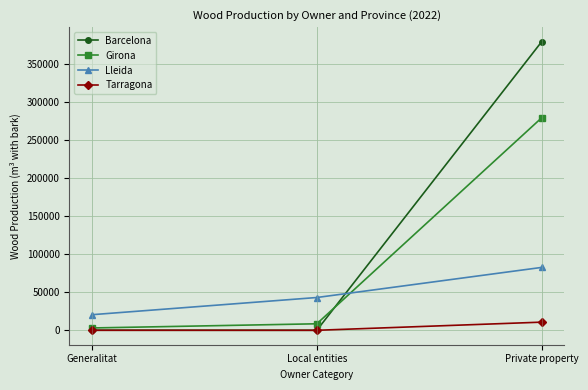

Rank the series at Private property from lowest to highest value.

Tarragona, Lleida, Girona, Barcelona